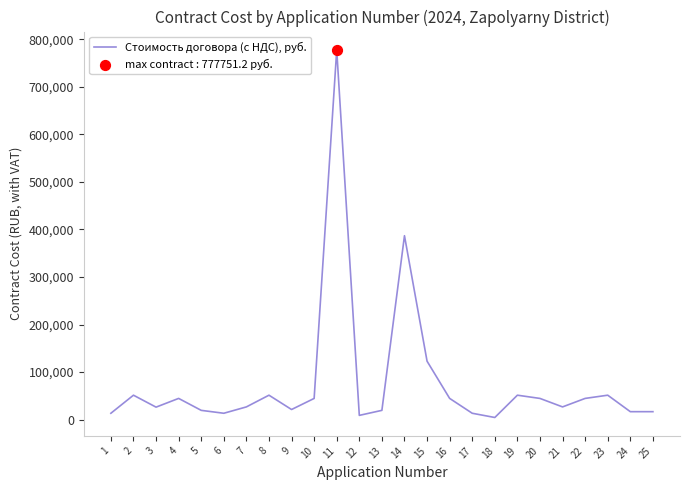

What is the change in value from 8 to 17?

-38008.0